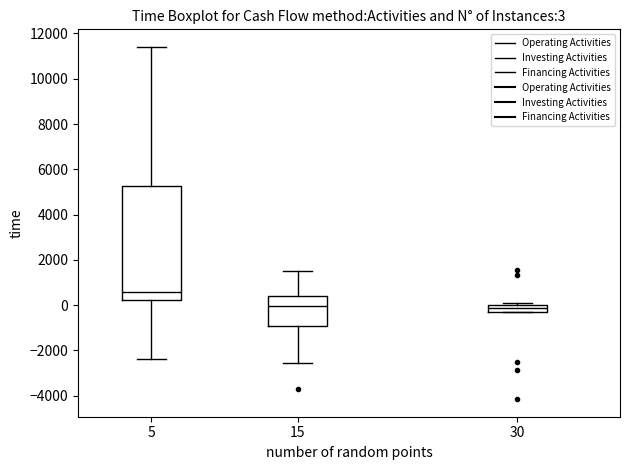

Which box is the tallest, from its lower edge to its upper edge?

5